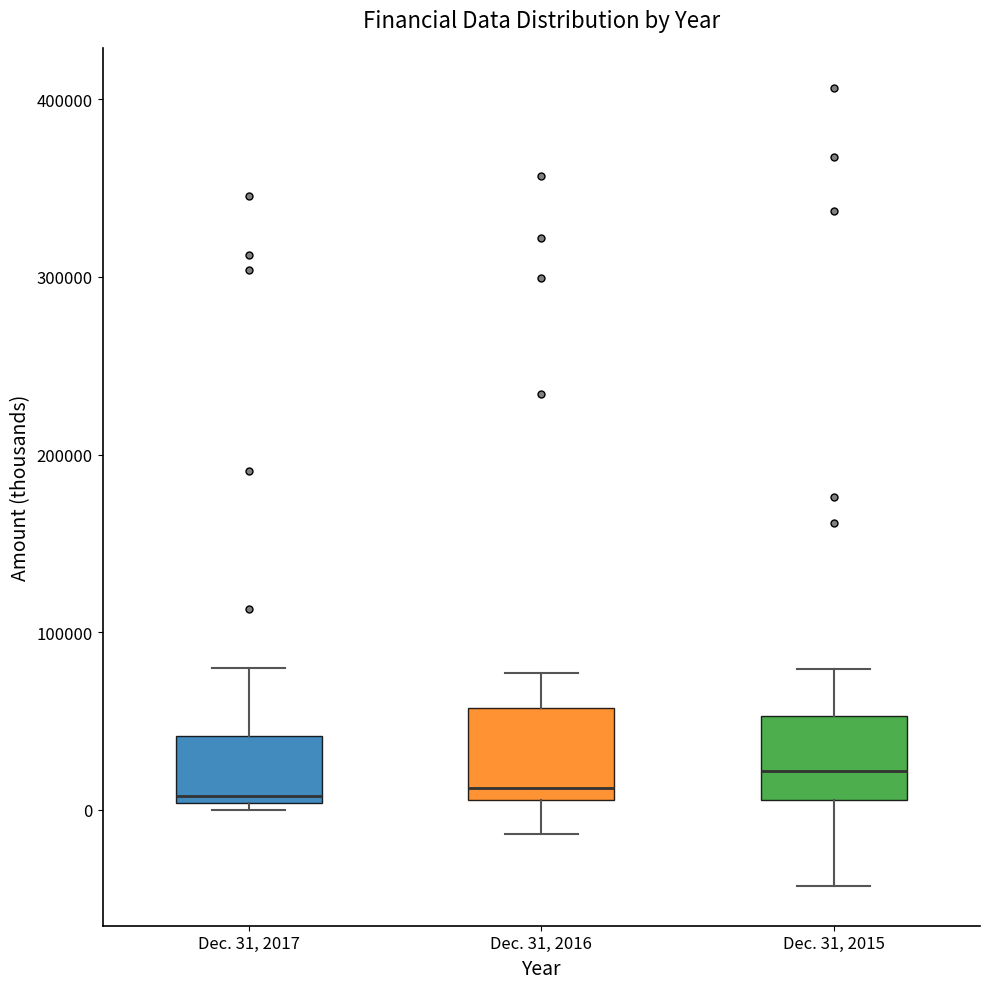

Where does the median line of the box for Dec. 31, 2017 sit on the y-axis? The values are not printed on the chart, so give them approximately, as read against the axis.

10000